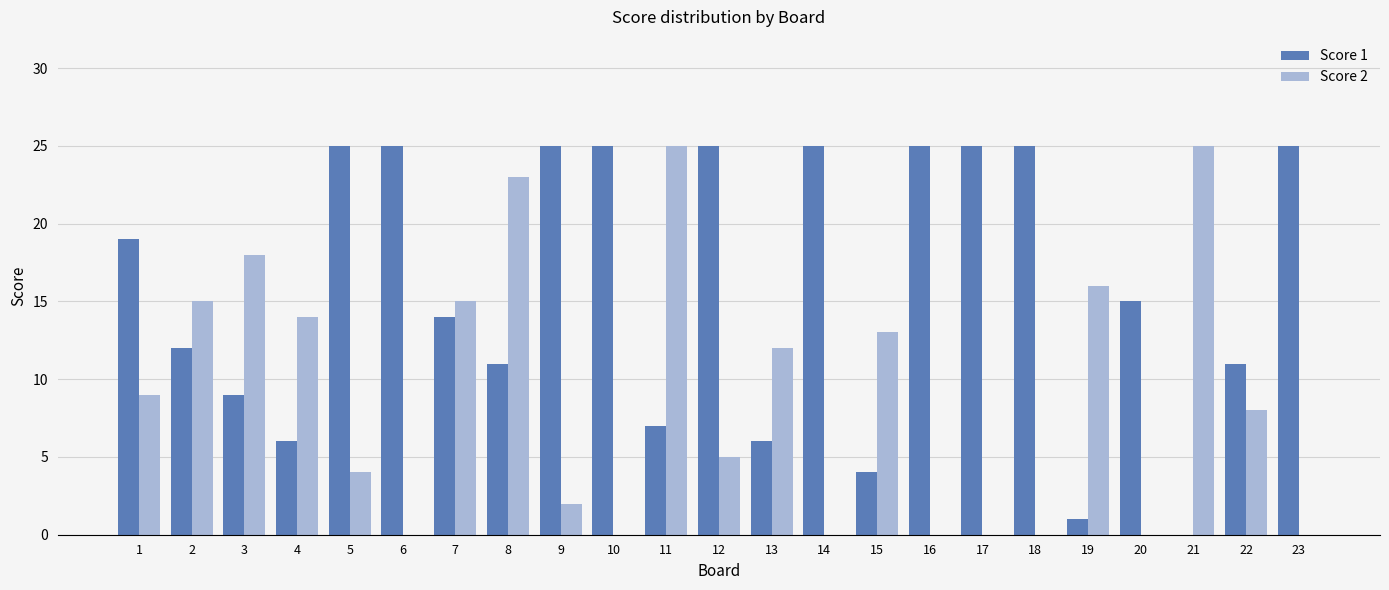

Reading left to right, what are all the values shown in this chart?

Score 1: 19	12	9	6	25	25	14	11	25	25	7	25	6	25	4	25	25	25	1	15	0	11	25
Score 2: 9	15	18	14	4	0	15	23	2	0	25	5	12	0	13	0	0	0	16	0	25	8	0